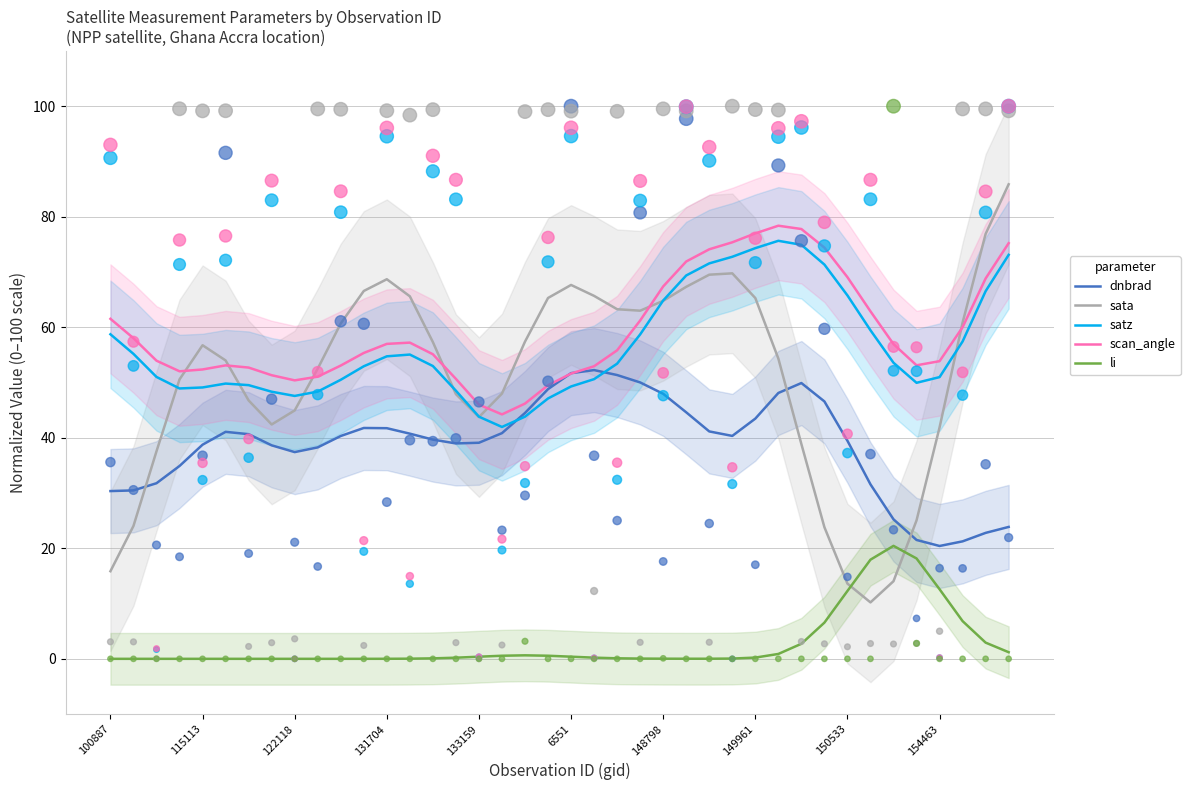

At how many categories does at least one series exceed 77?

3